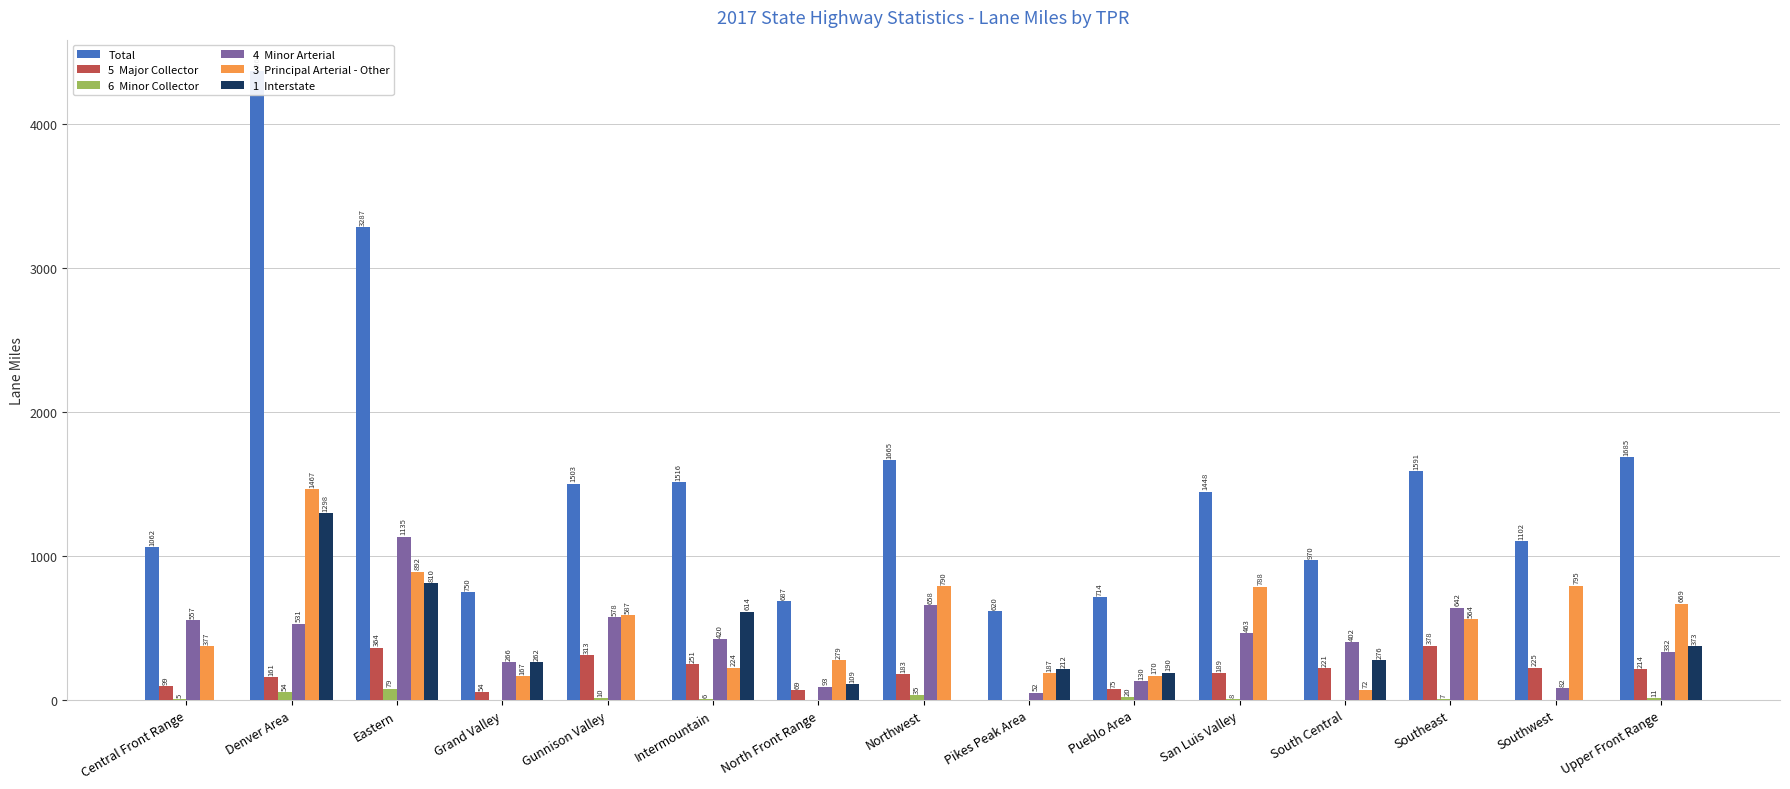

What is the label of the 2nd bar from the left?

Denver Area